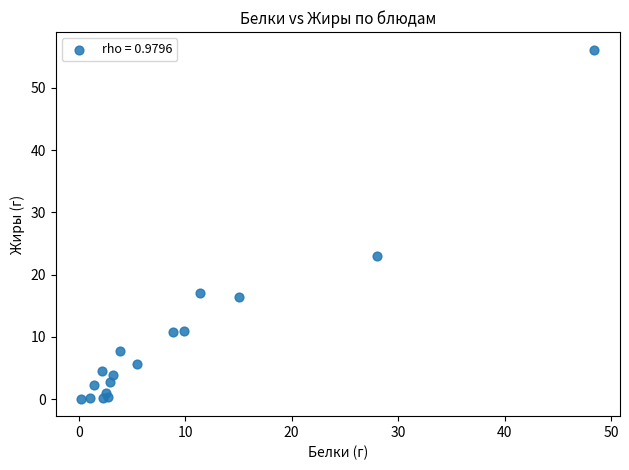

What Y value in the scatter plot is closest to 28?

23.0